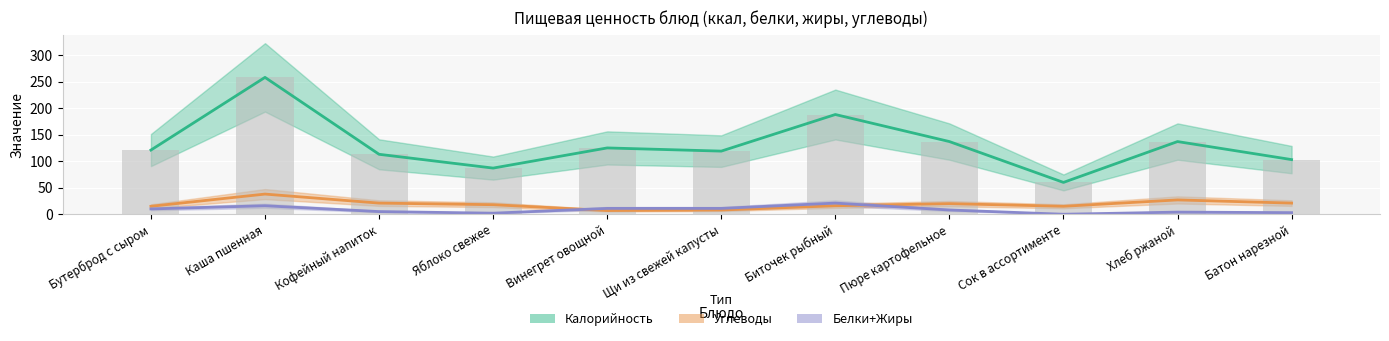

Reading left to right, what are all the values shown in this chart?

Калорийность: 121	258	113	87	125	119	188	137	60	137	103
Углеводы: 15	38	21	18	7	8	16	20	15	27	21
Белки+Жиры: 10	16	5	2	11	11	21	8	0	4	3